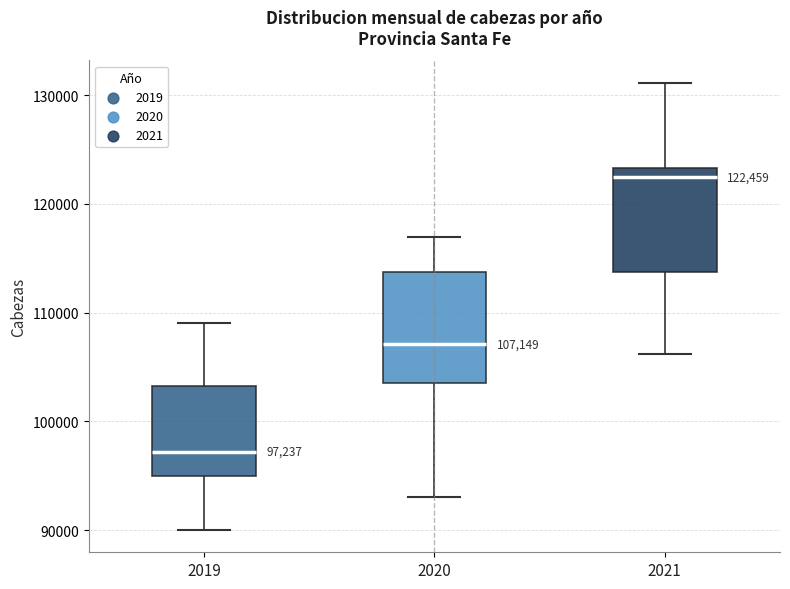

Which box has the highest median line?

2021